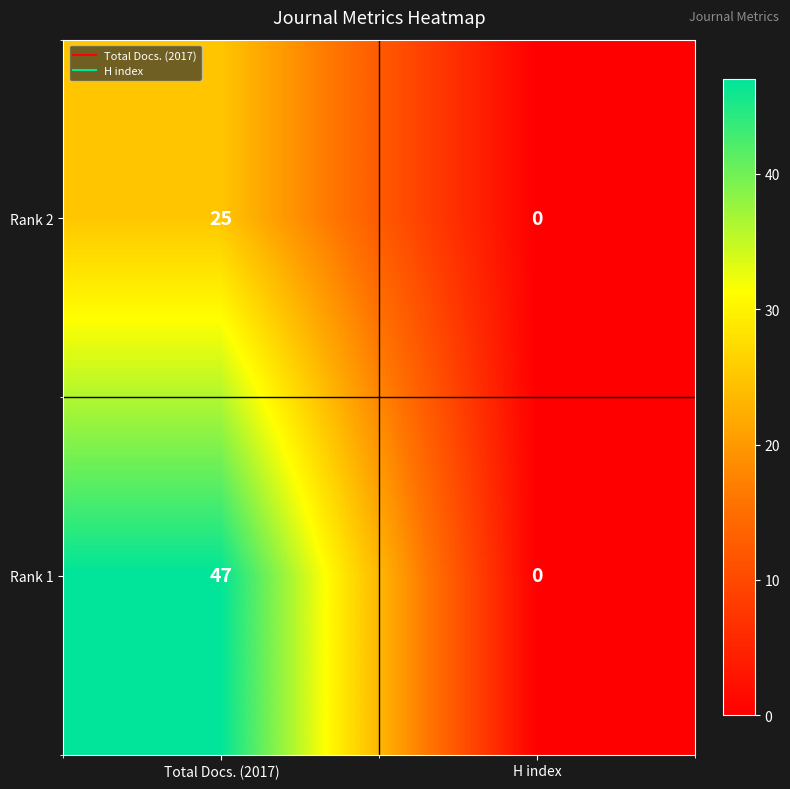

Which series changed the most between Total Docs. (2017) and H index?

Rank 1